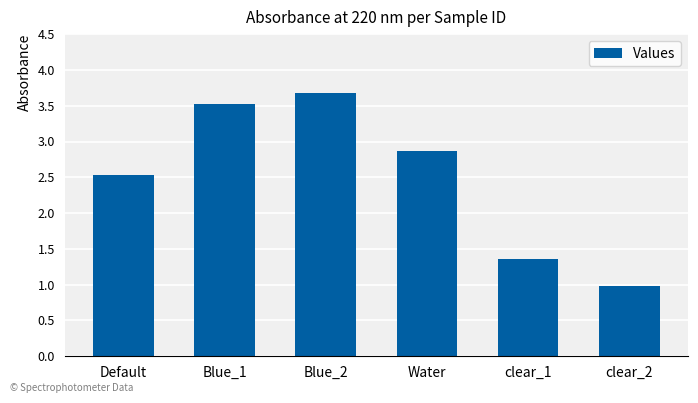

What is the smallest value displayed?

1.0